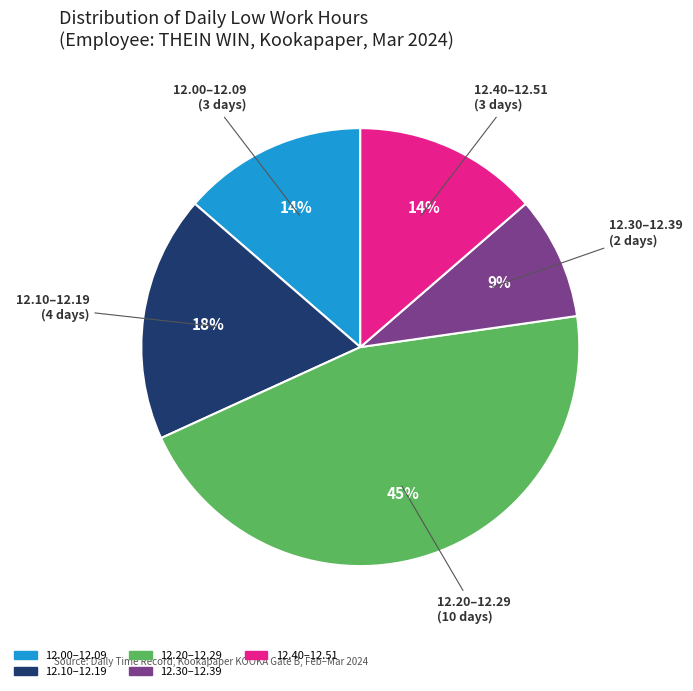

Count the number of slices in the pie.

5